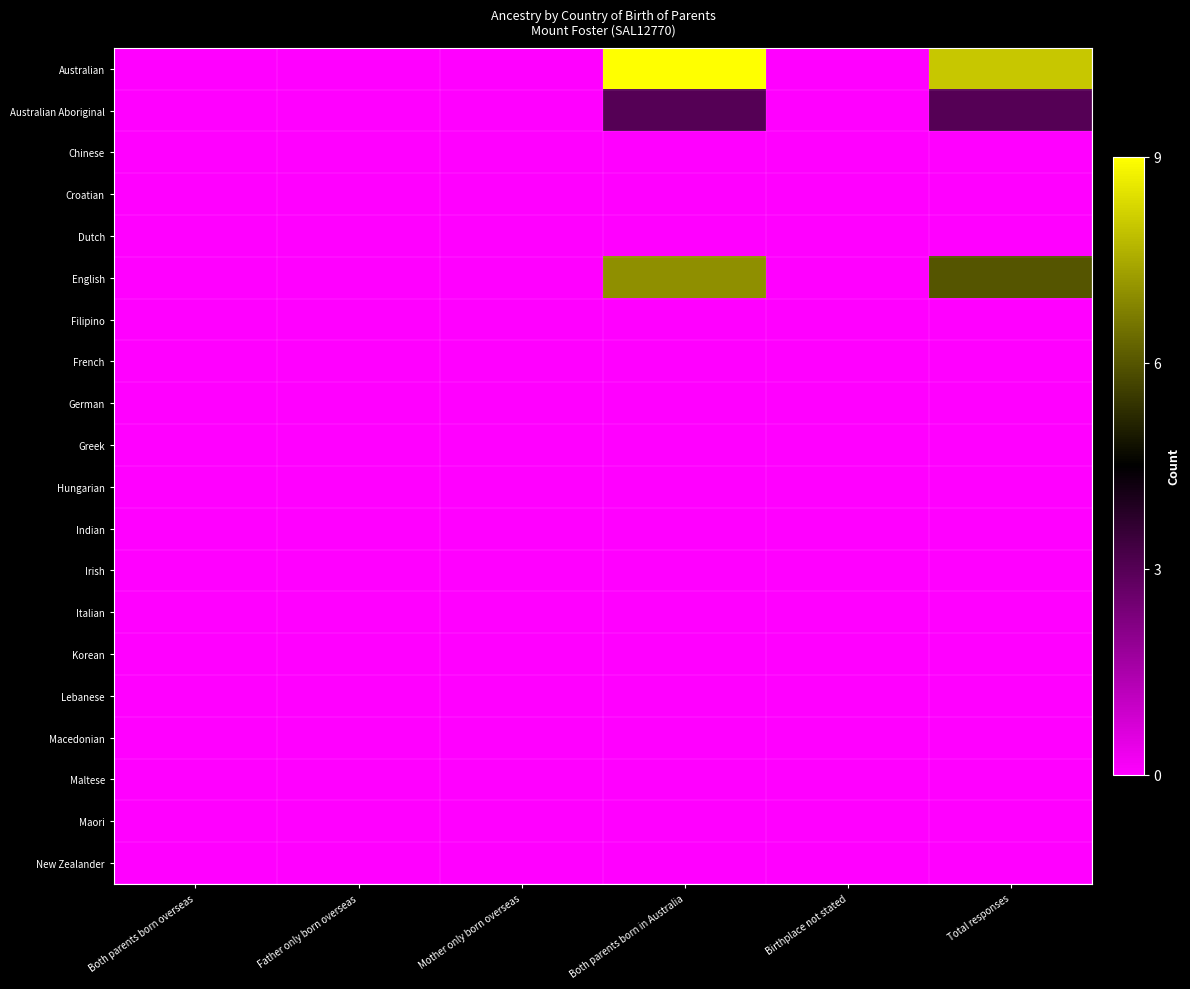

Which category has the highest value across all series?

Both parents born in Australia